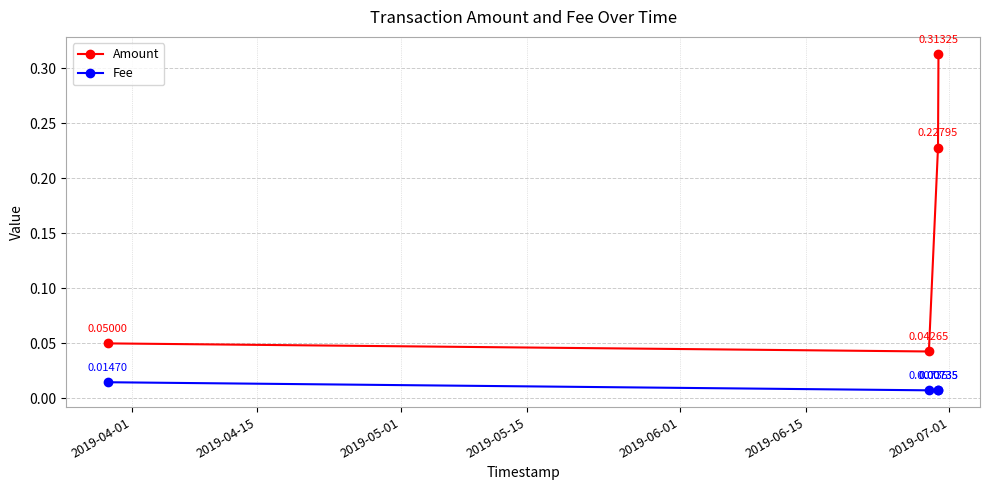

Does the chart have visible grid lines?

Yes